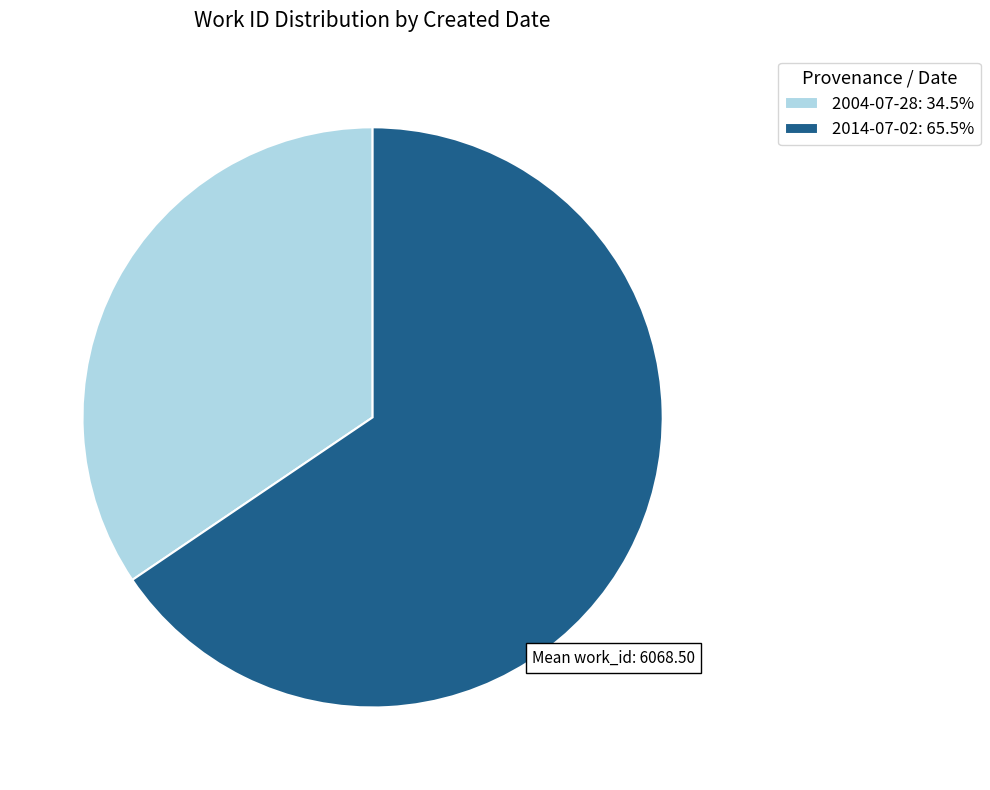

Is it true that 2004-07-28 is 34% of the pie?

True